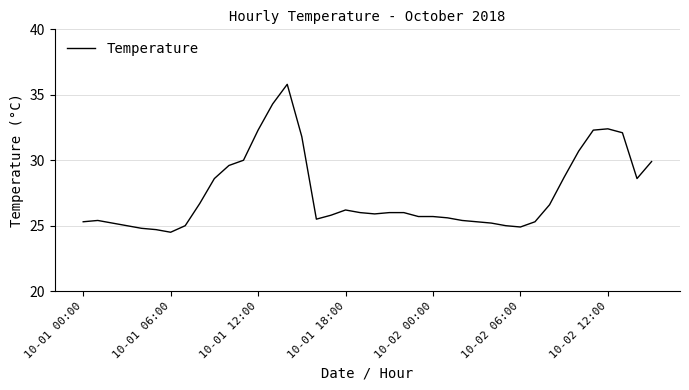

What is the sum of all values?

1099.8